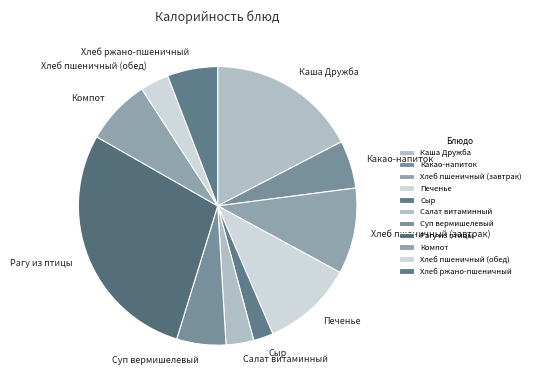

The Каша Дружба slice represents 10% of the pie. True or false?

False